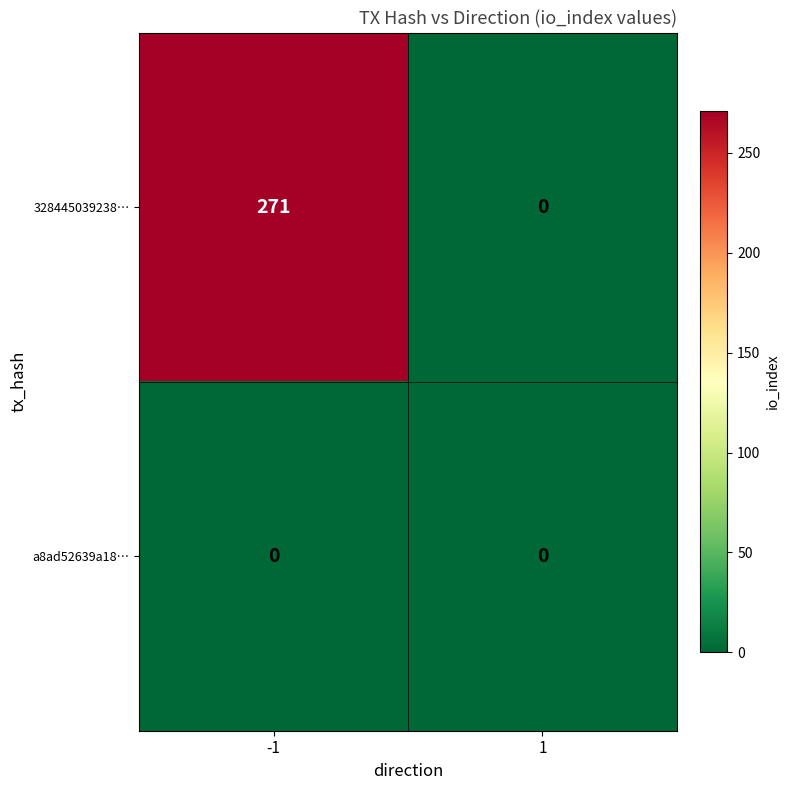

Which series has the largest total across all categories?

328445039238…